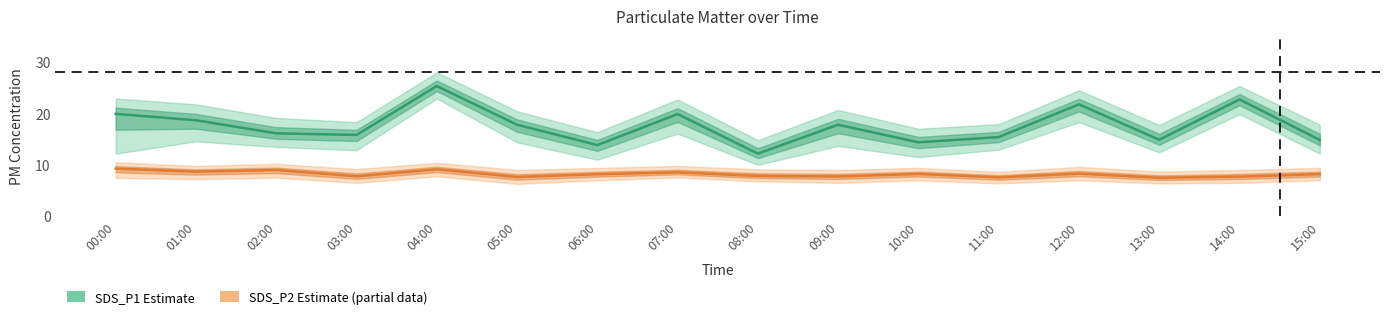

What is the greatest value displayed?

25.3